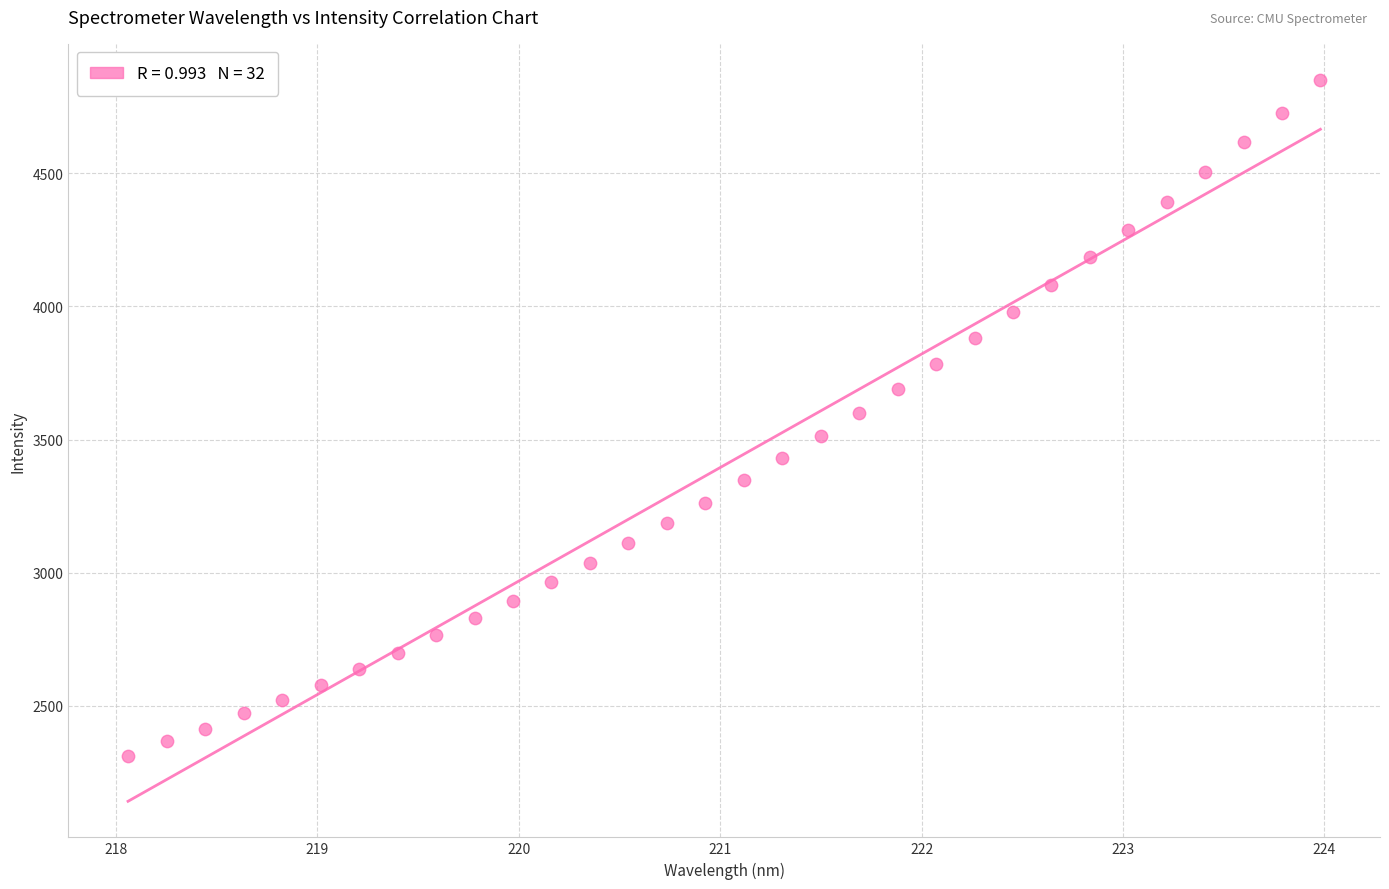

What is the range of X values (max minus min)?

5.9